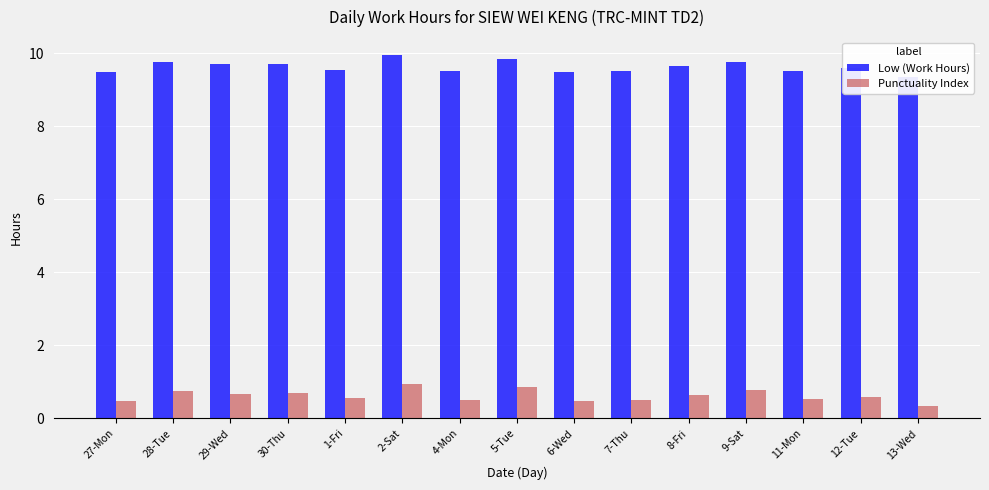

What is the sum of the Low (Work Hours) values at 6-Wed and 1-Fri?

19.0